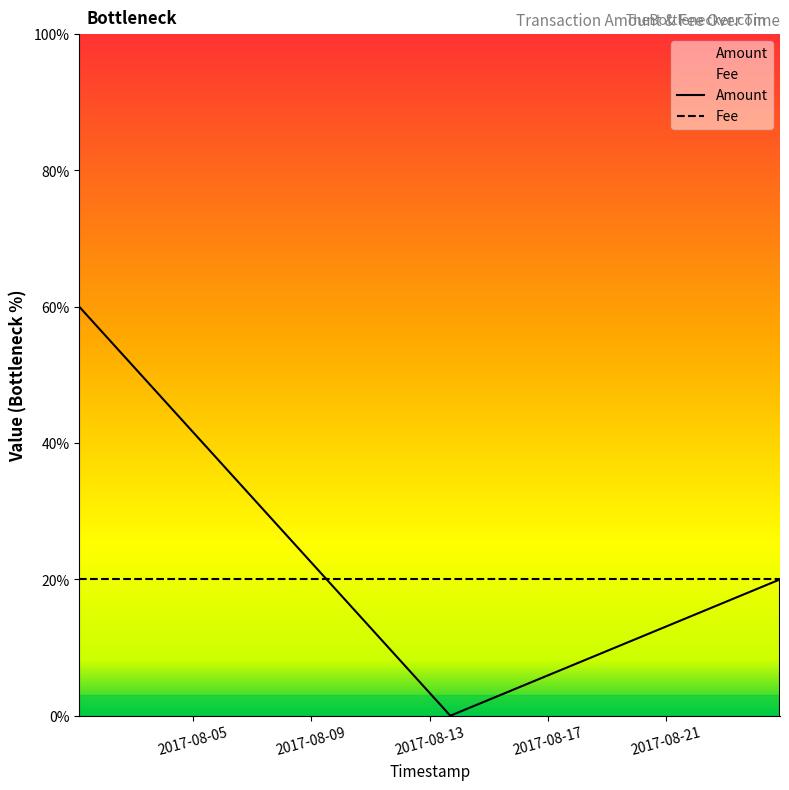

True or false: Fee has more than 0 points higher than both neighbors.

False